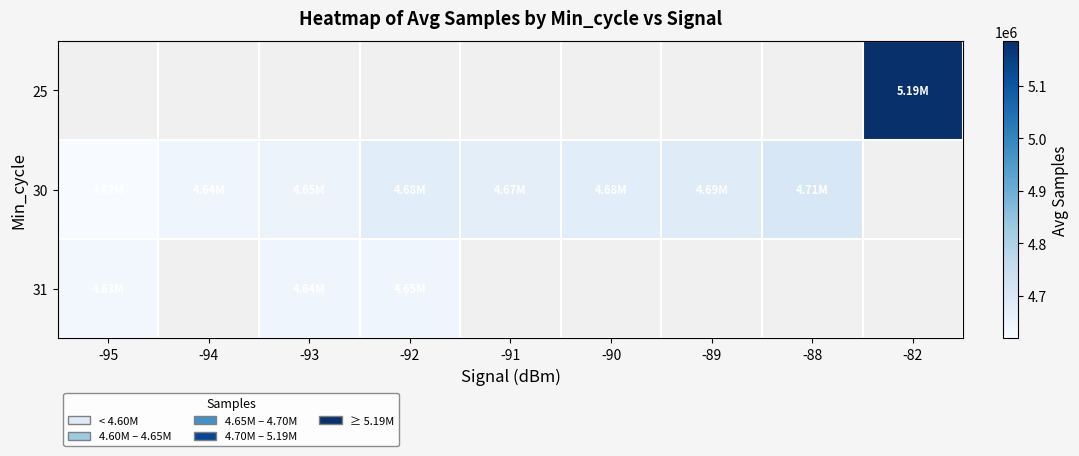

What is the difference between the 30 values at -88 and -92?

26125.0